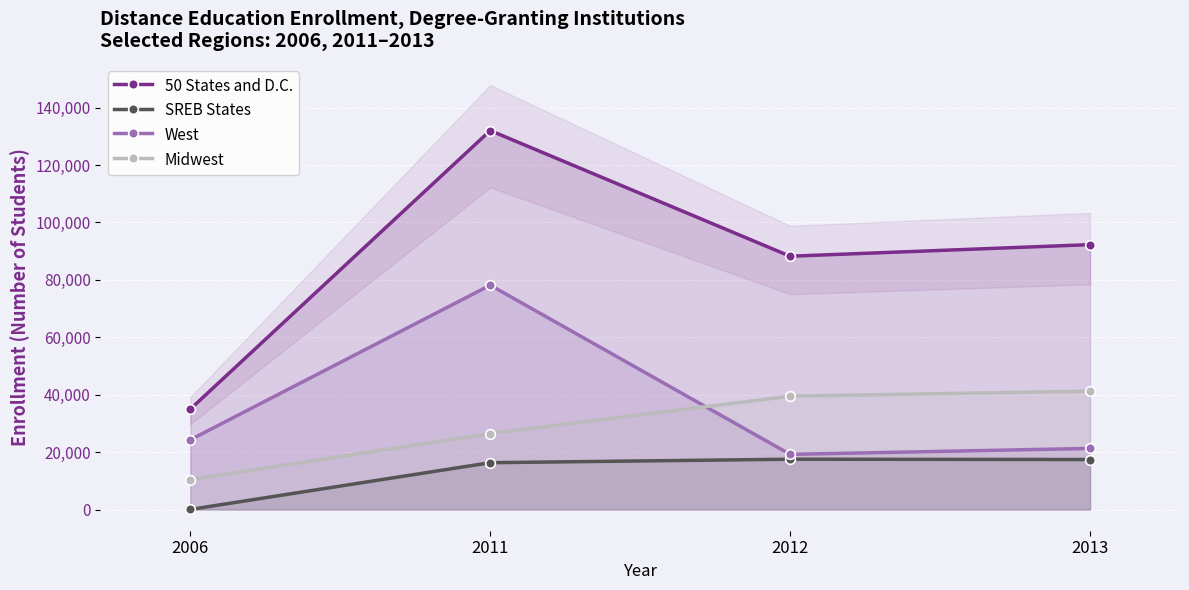

What is the value of the Midwest point at the 4th from the left?

41237